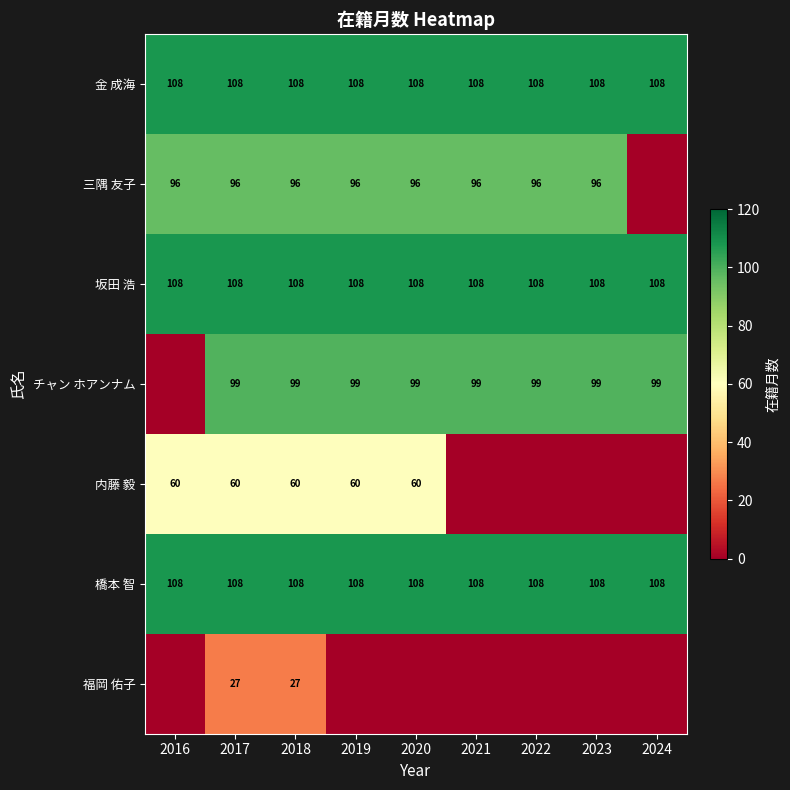

What is the sum of the 金 成海 values at 2024 and 2023?

216